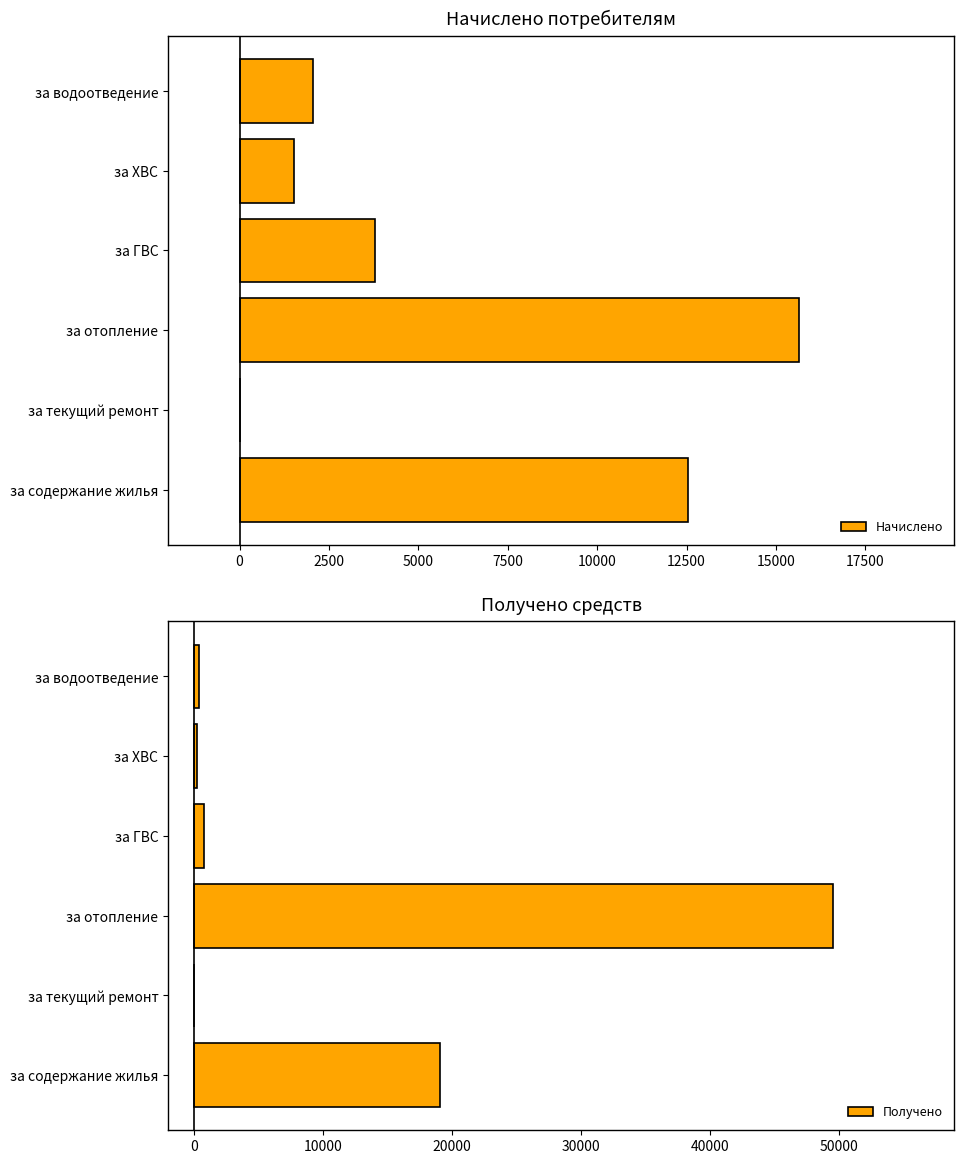

Where is Начислено nearest to the value 7823?

за ГВС